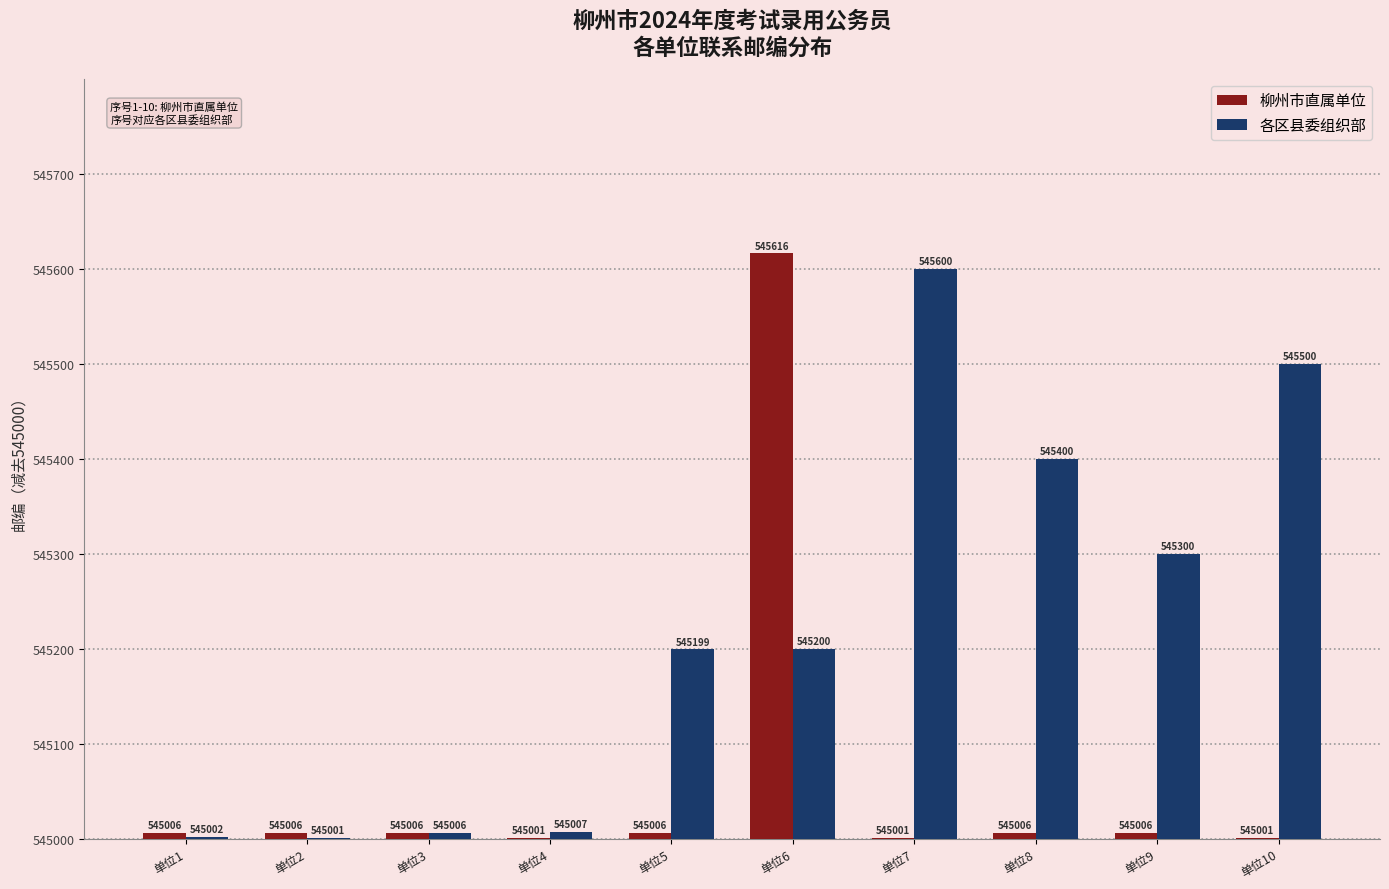

What is the difference between the maximum and minimum values in the 柳州市直属单位 series?

615